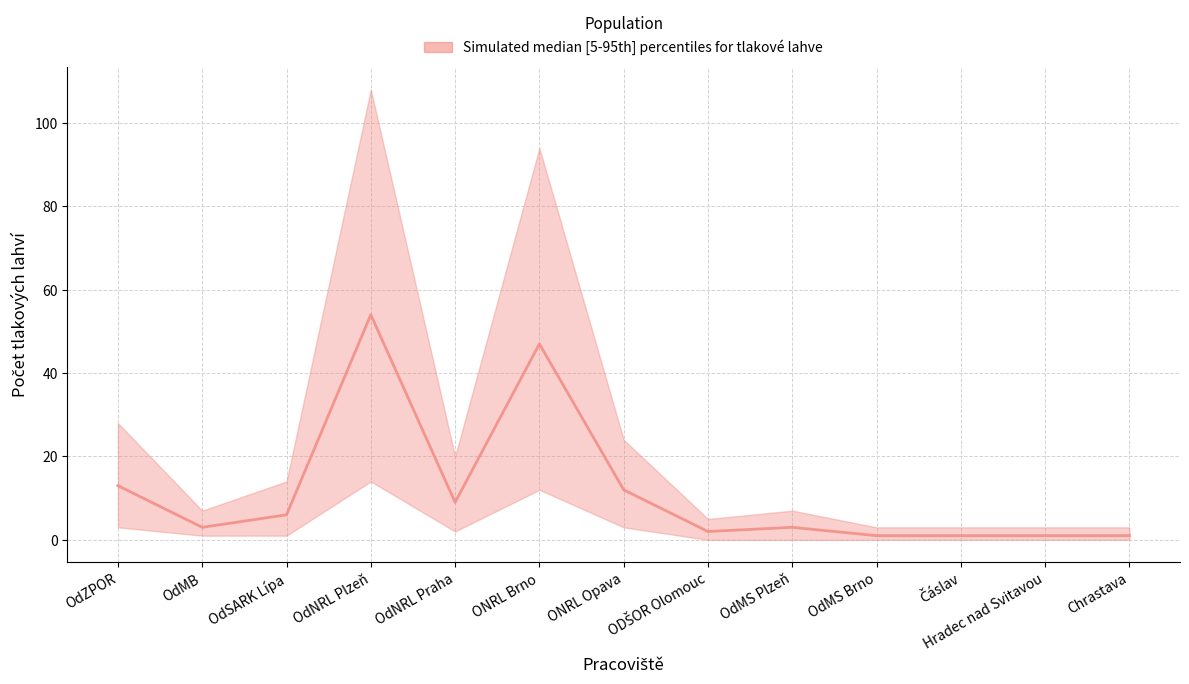

How many data points does each series have?

13